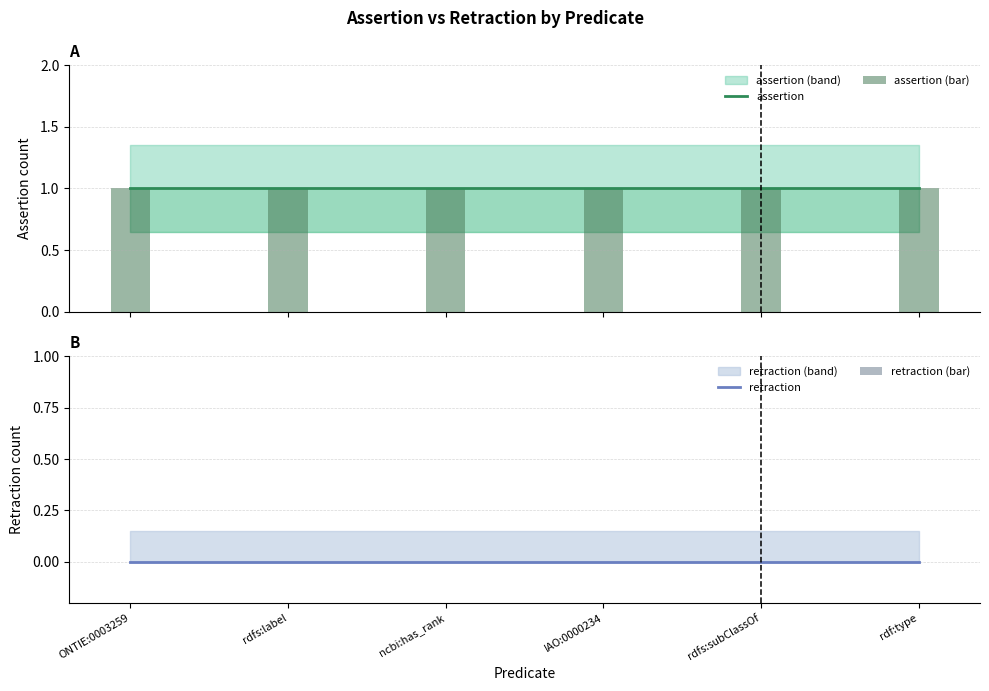

What is the difference between the highest and lowest values at rdfs:label?

1